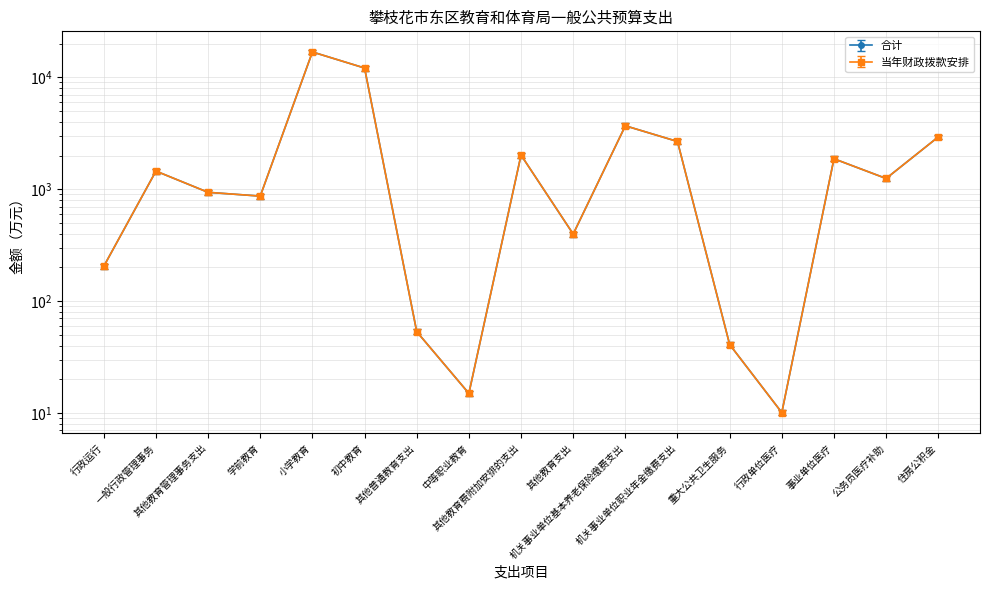

What is the greatest value displayed?

16817.1